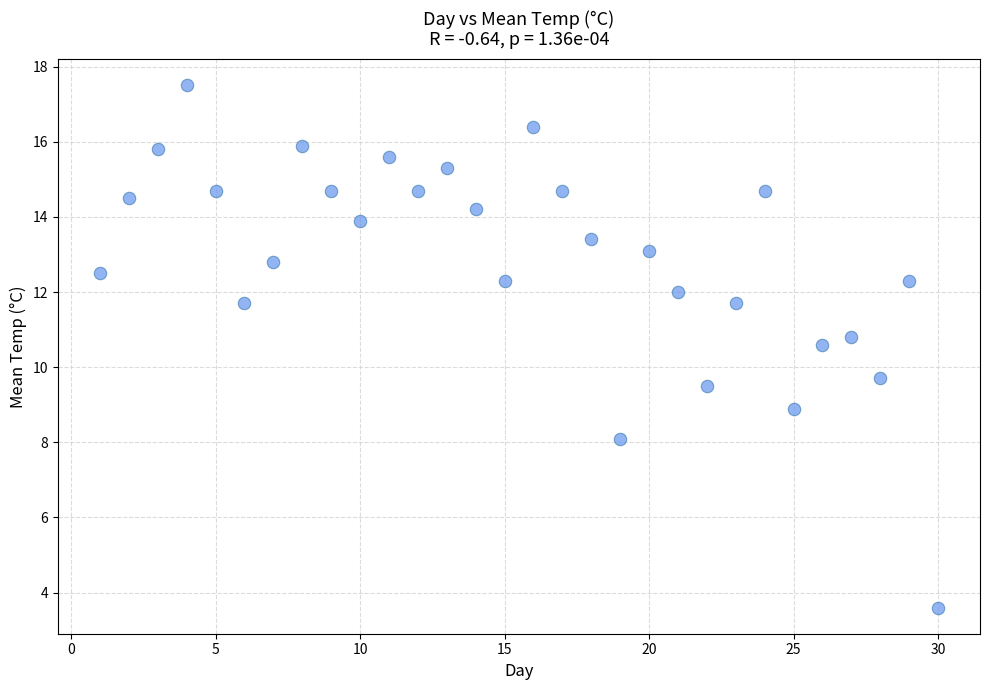

What is the range of Y values (max minus min)?

13.9